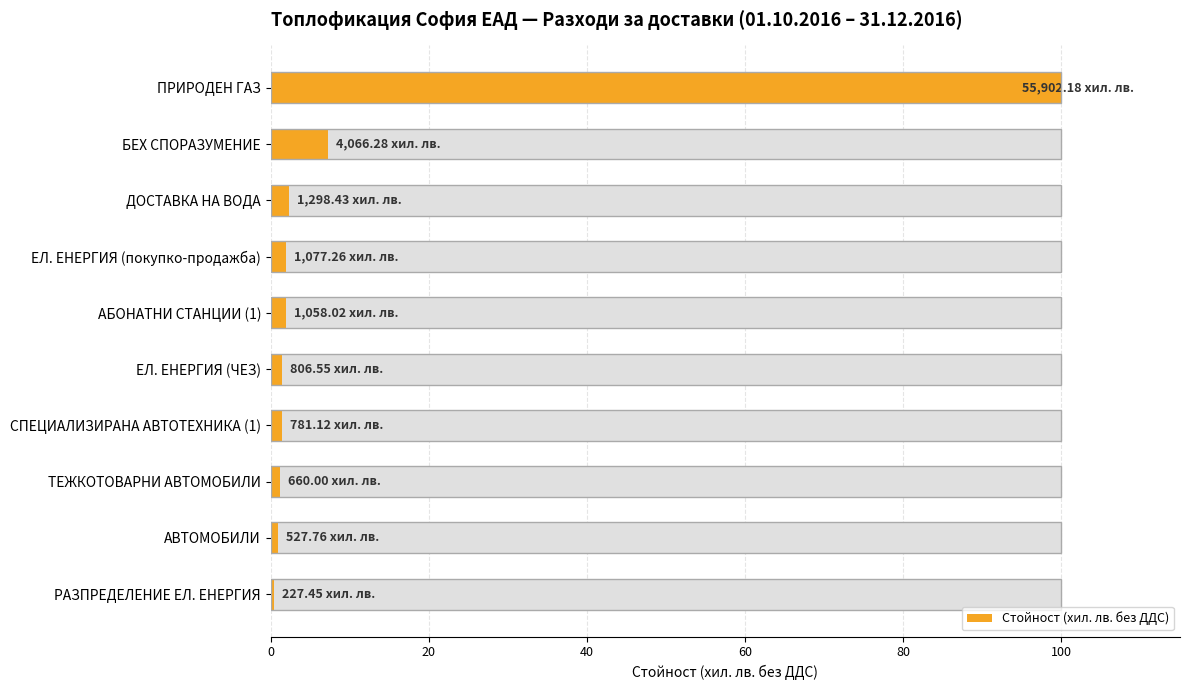

Is it true that the value at ПРИРОДЕН ГАЗ is 100.0?

True